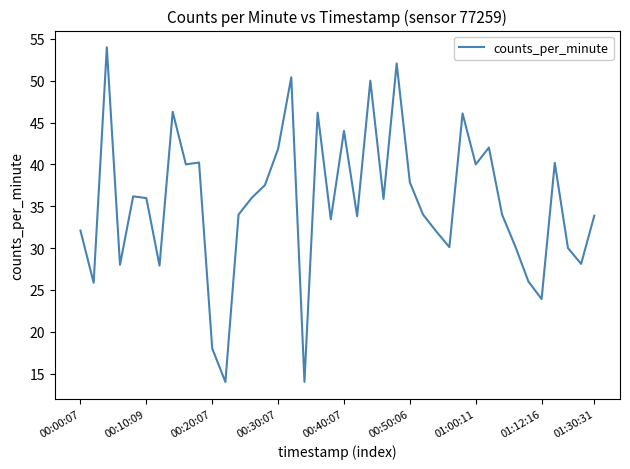

What is the maximum value shown in the chart?

54.0